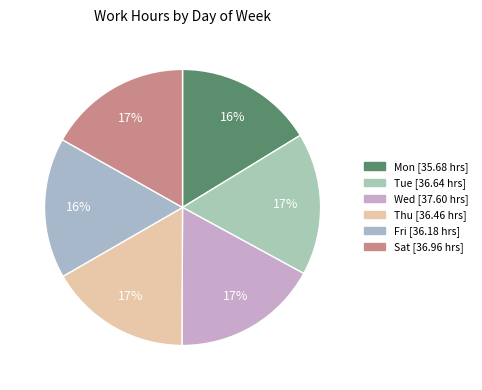

How many slices are in this pie chart?

6